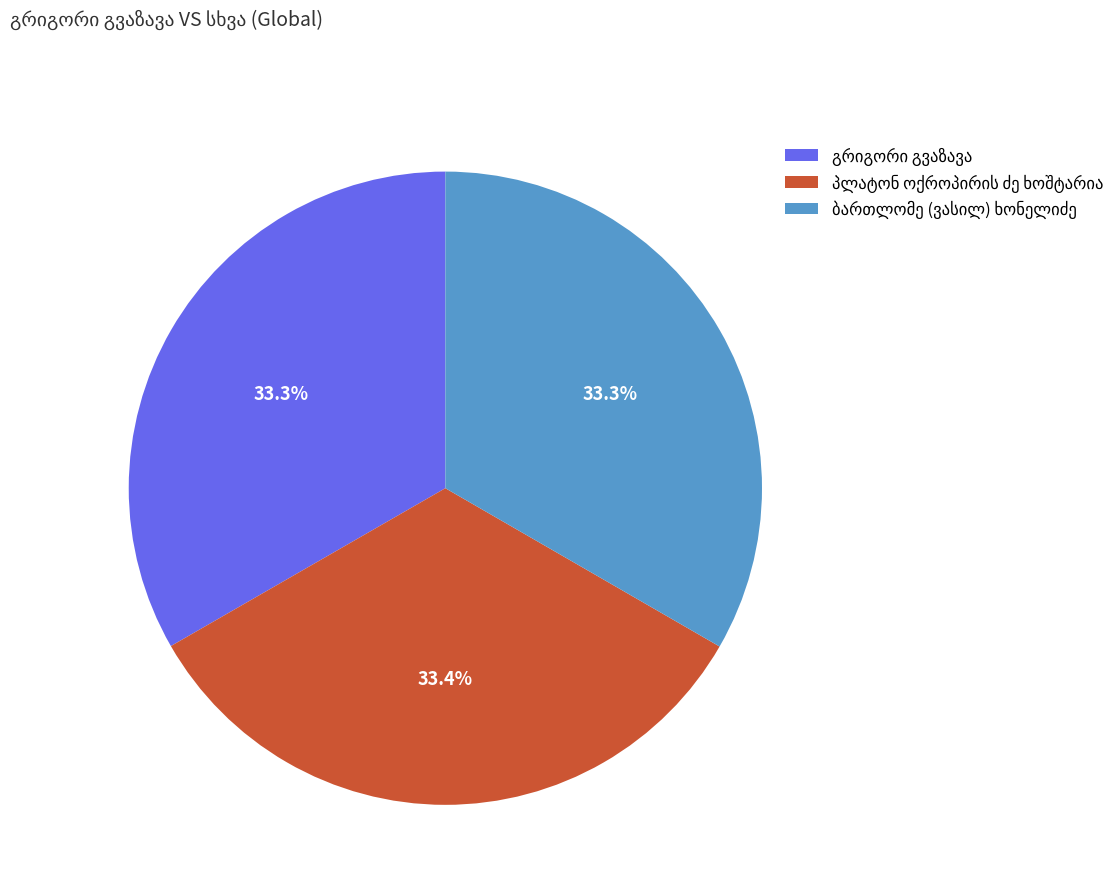

Is there a majority slice in this chart?

No